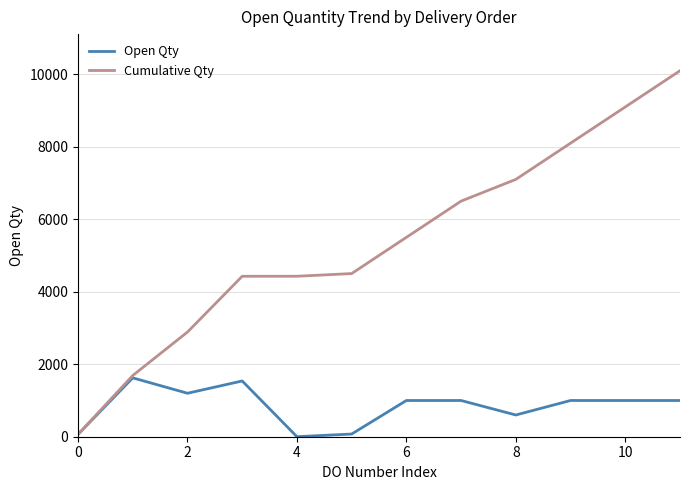

Which series has the widest spread of values?

Cumulative Qty